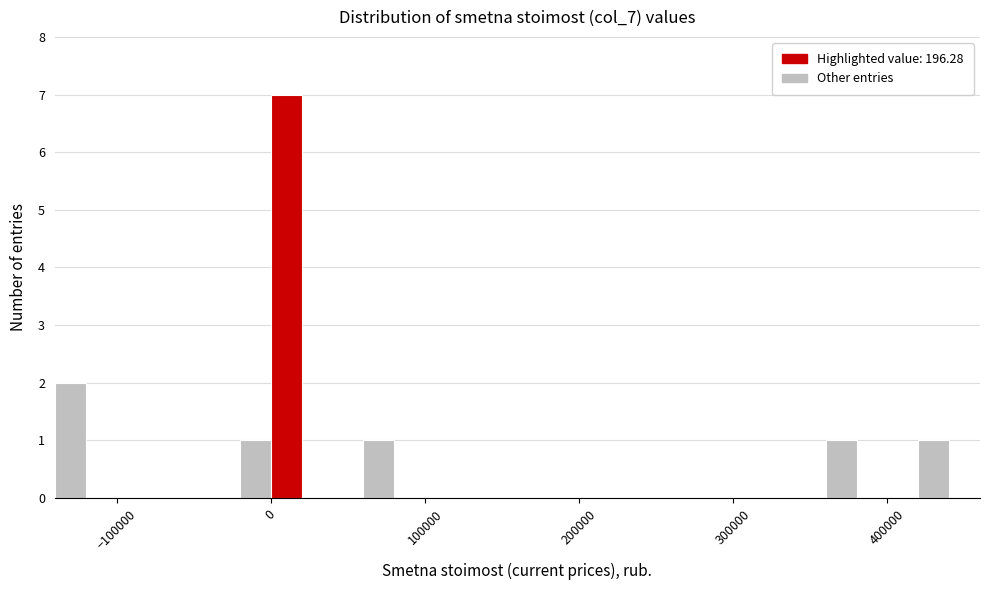

Read against the x-axis, roughly where is the centre of the tallest bar?

10000